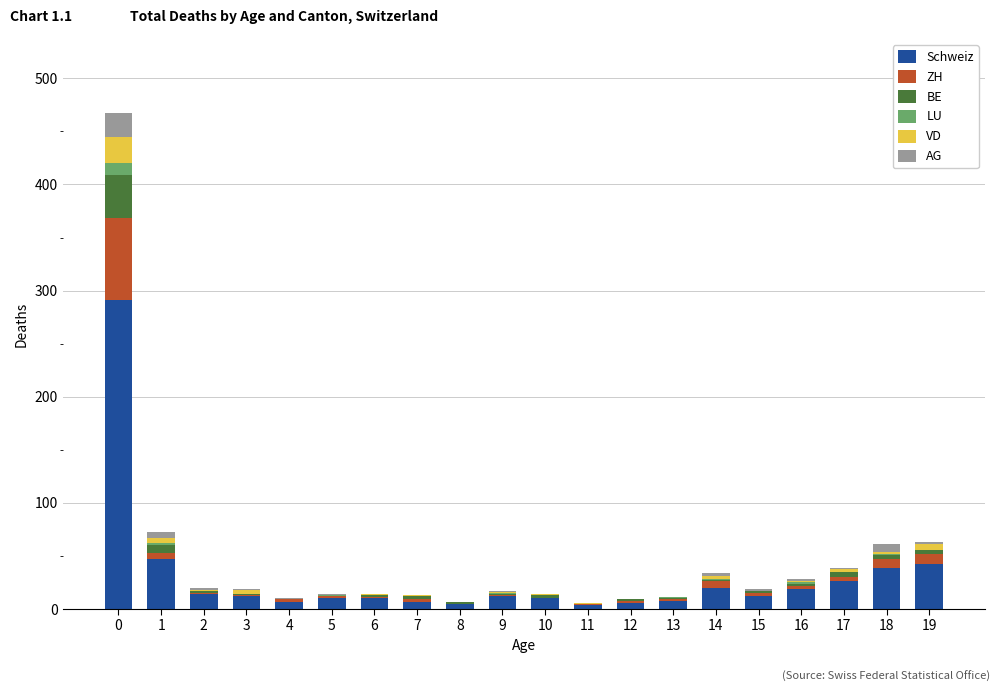

What is the highest value of the Schweiz series?

291